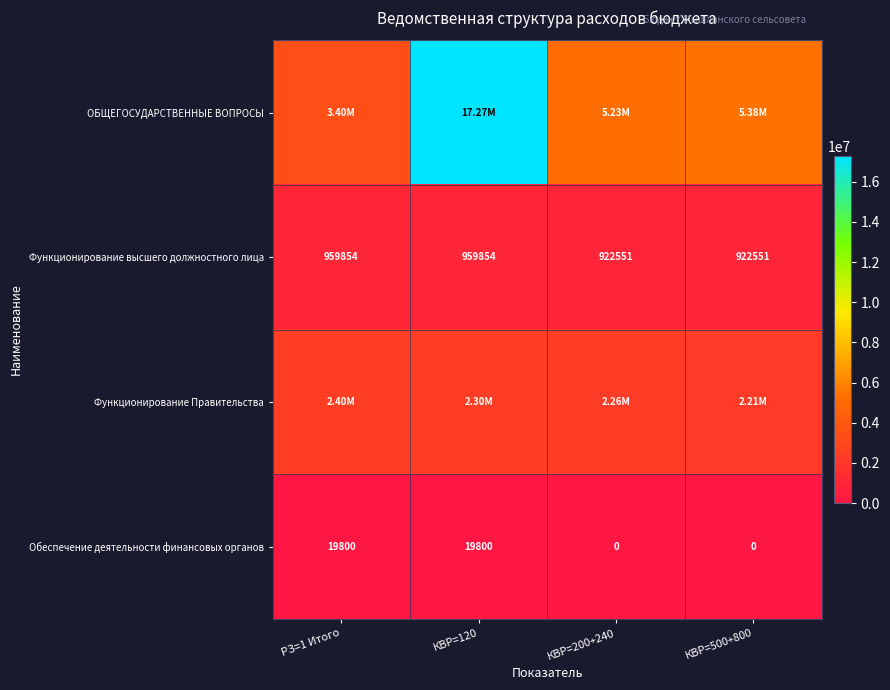

How many data points does each series have?

4